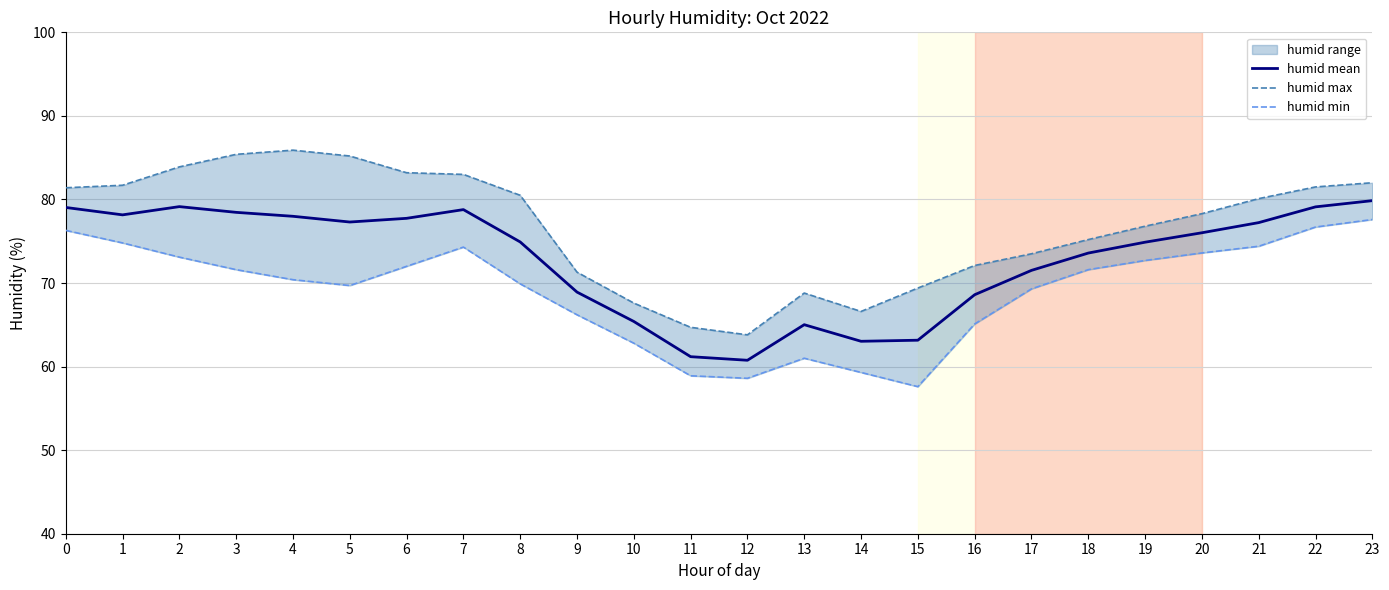

How many values in the humid mean series exceed 76?

12